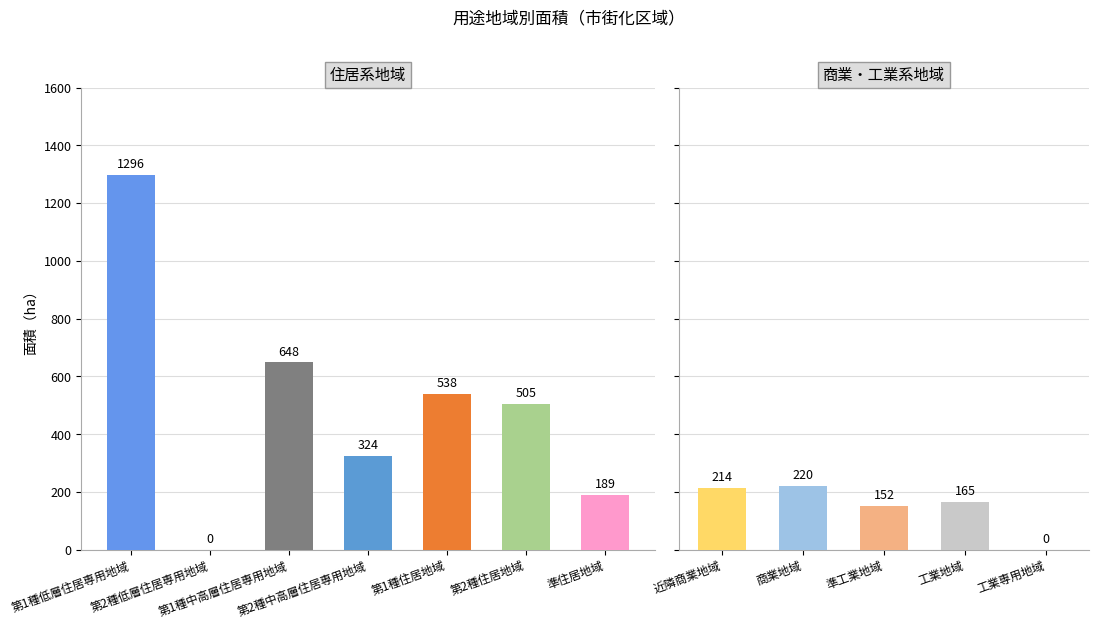

The chart shows a value of 287 at 第2種住居地域. True or false?

False